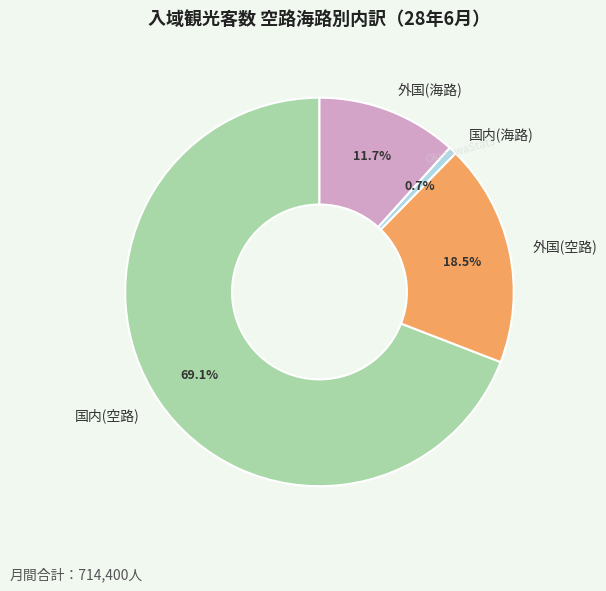

What is the smallest slice in the pie chart?

国内(海路)